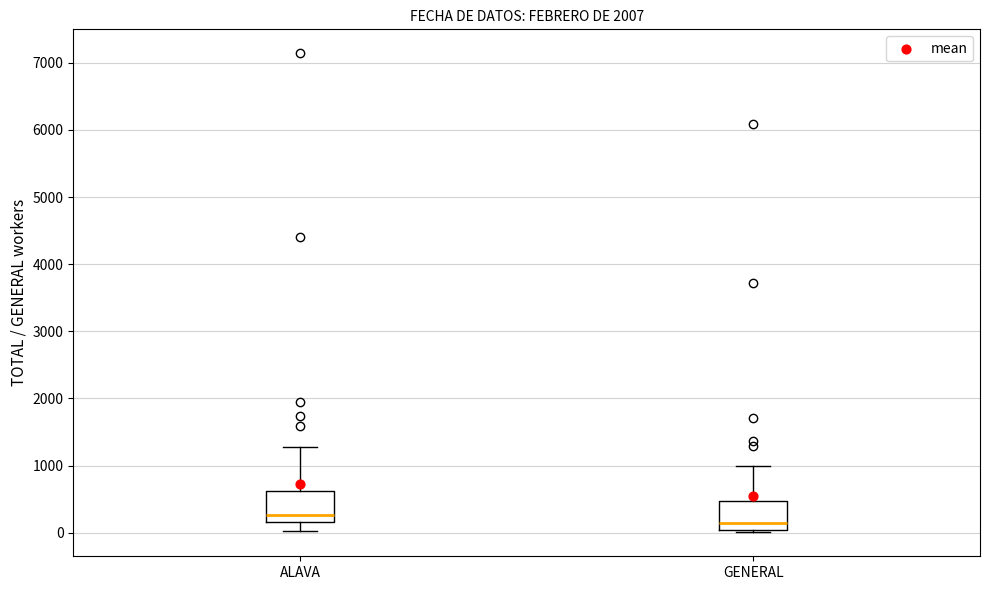

Reading left to right, read every box against the y-axis: the position of its median line, the range the box covers, and the ends of its whiskers. The values are not printed on the chart, so give them approximately, as read against the axis.

ALAVA: median 300, box 200 to 600, whiskers 0 to 1300
GENERAL: median 200, box 0 to 500, whiskers 0 to 1000